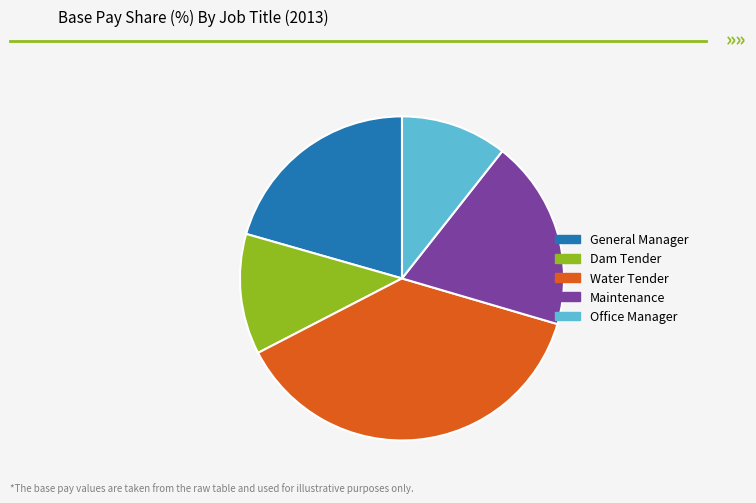

Does Office Manager account for over 50% of the chart?

No